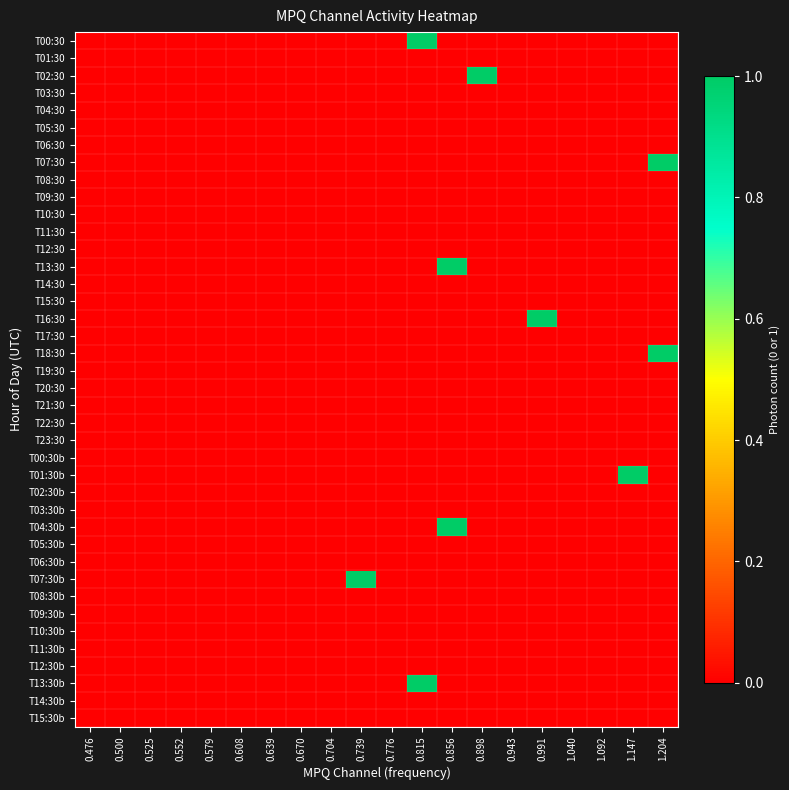

At 0.943, list the series in order from smallest to largest.

T00:30, T01:30, T02:30, T03:30, T04:30, T05:30, T06:30, T07:30, T08:30, T09:30, T10:30, T11:30, T12:30, T13:30, T14:30, T15:30, T16:30, T17:30, T18:30, T19:30, T20:30, T21:30, T22:30, T23:30, T00:30b, T01:30b, T02:30b, T03:30b, T04:30b, T05:30b, T06:30b, T07:30b, T08:30b, T09:30b, T10:30b, T11:30b, T12:30b, T13:30b, T14:30b, T15:30b